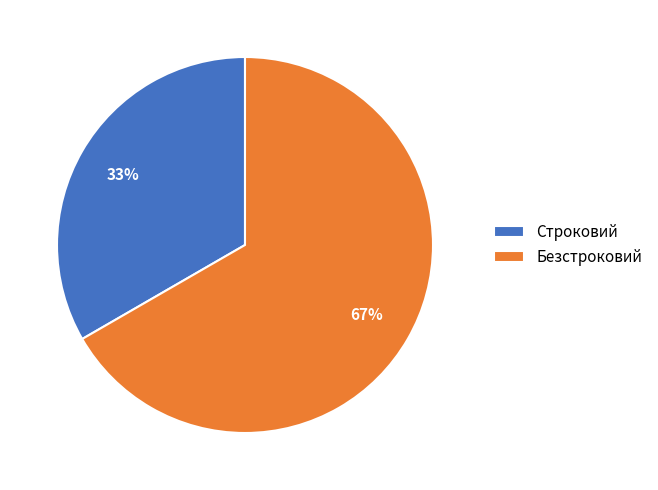

Is Строковий the majority of the pie?

No